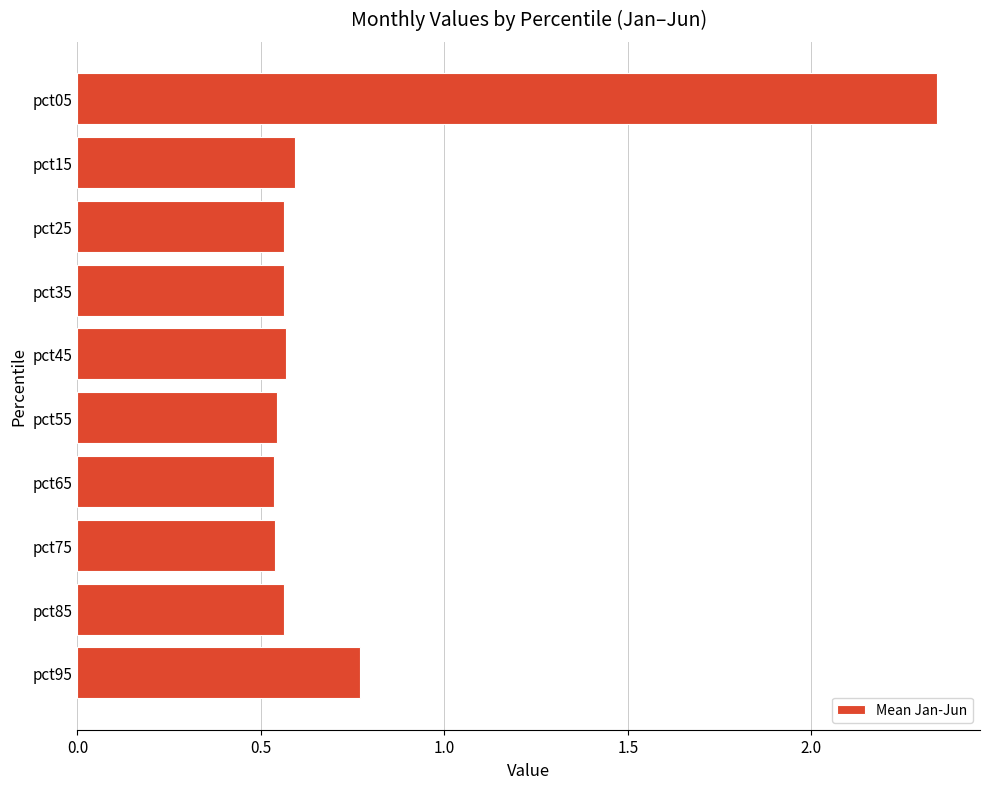

Is it true that the value at pct85 is 0.6?

True